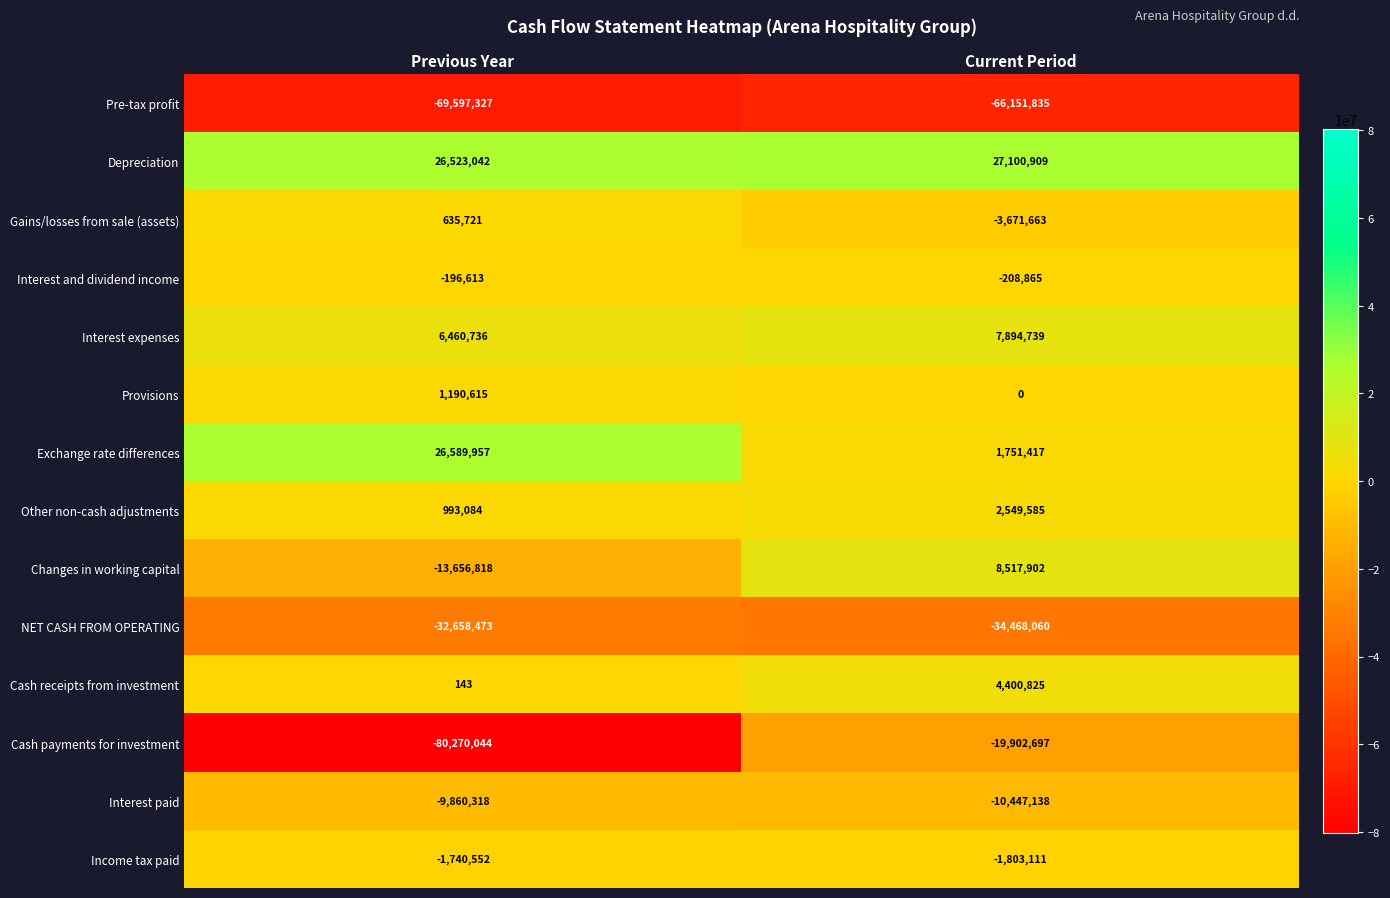

What is the sum of the Cash payments for investment values at Previous Year and Current Period?

-100172741